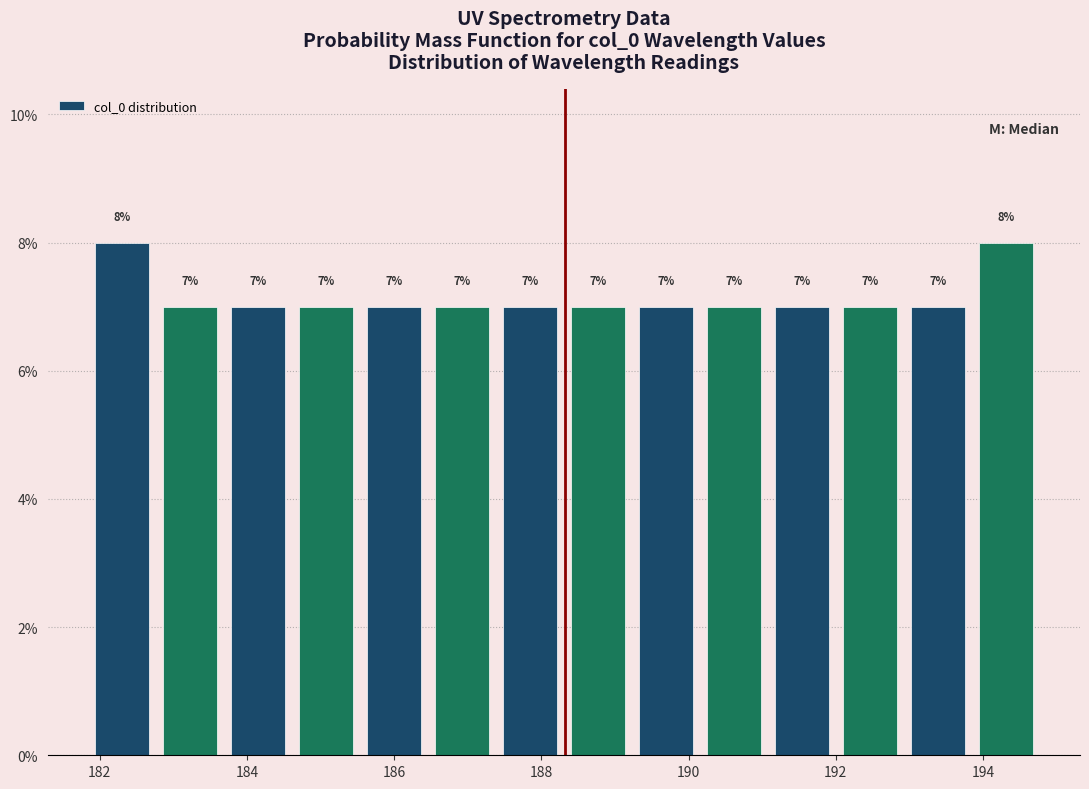

What is the height of the bar covering 193.0 to 193.8 on the x-axis? The bar edges are not printed on the chart, so give them approximately, as read against the axis.

7